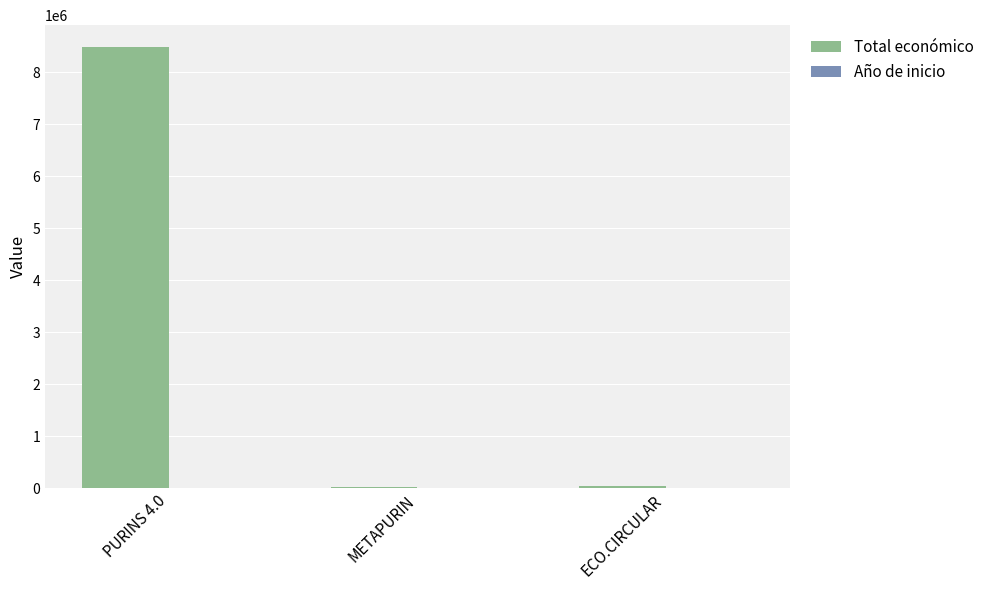

The value of Total económico at PURINS 4.0 is 14330481. True or false?

False